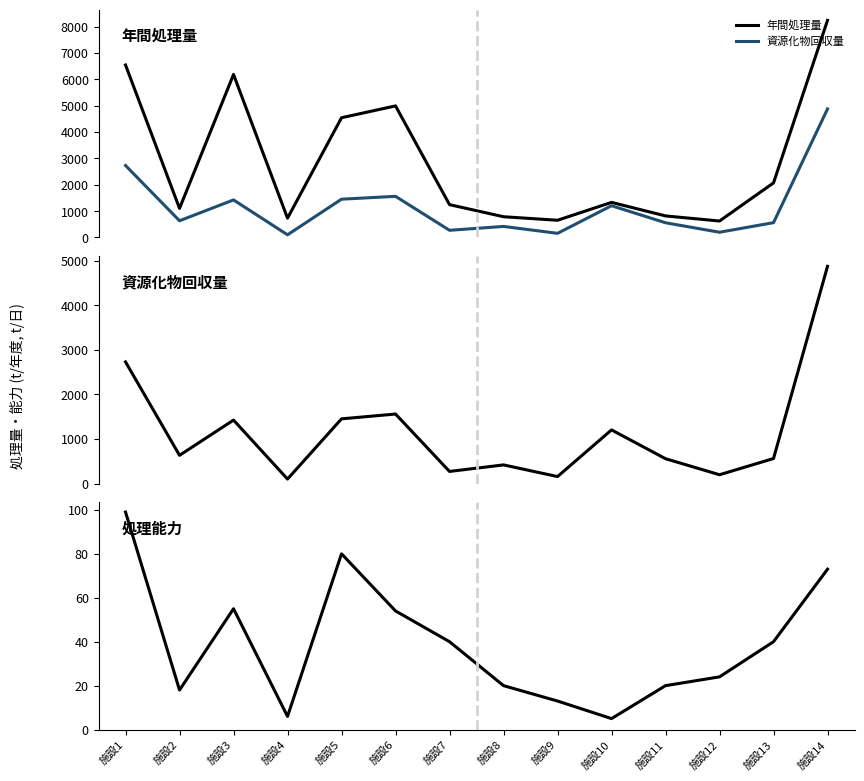

Reading left to right, transcribe all the data shown in this chart.

年間処理量: 施設1=6545.7	施設2=1103.0	施設3=6185.0	施設4=732.0	施設5=4543.2	施設6=4993.0	施設7=1245.0	施設8=786.0	施設9=652.0	施設10=1331.0	施設11=817.0	施設12=623.0	施設13=2071.0	施設14=8241.0
資源化物回収量: 施設1=2730.7	施設2=633.0	施設3=1424.0	施設4=100.0	施設5=1452.0	施設6=1560.0	施設7=271.0	施設8=418.0	施設9=156.0	施設10=1204.0	施設11=557.0	施設12=197.0	施設13=561.0	施設14=4877.0
処理能力: 施設1=99.0	施設2=18.0	施設3=55.0	施設4=6.0	施設5=80.0	施設6=54.0	施設7=40.0	施設8=20.0	施設9=13.0	施設10=5.0	施設11=20.0	施設12=24.0	施設13=40.0	施設14=73.0